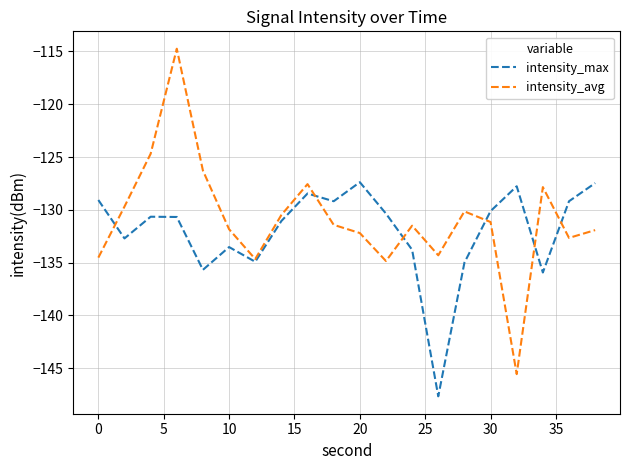

True or false: intensity_max and intensity_avg cross at least once.

True